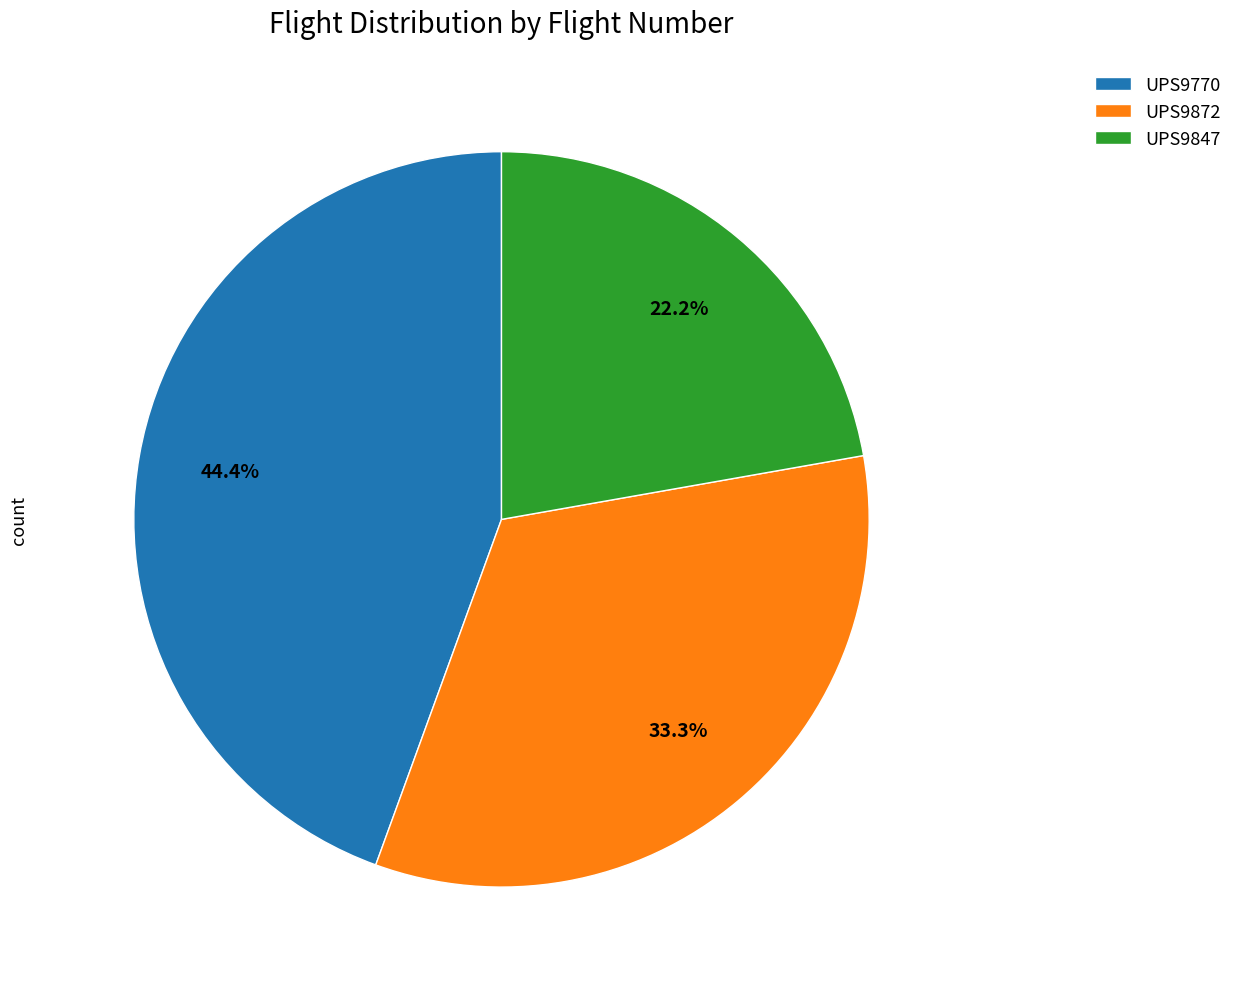

Rank the categories by value from lowest to highest.

UPS9847, UPS9872, UPS9770